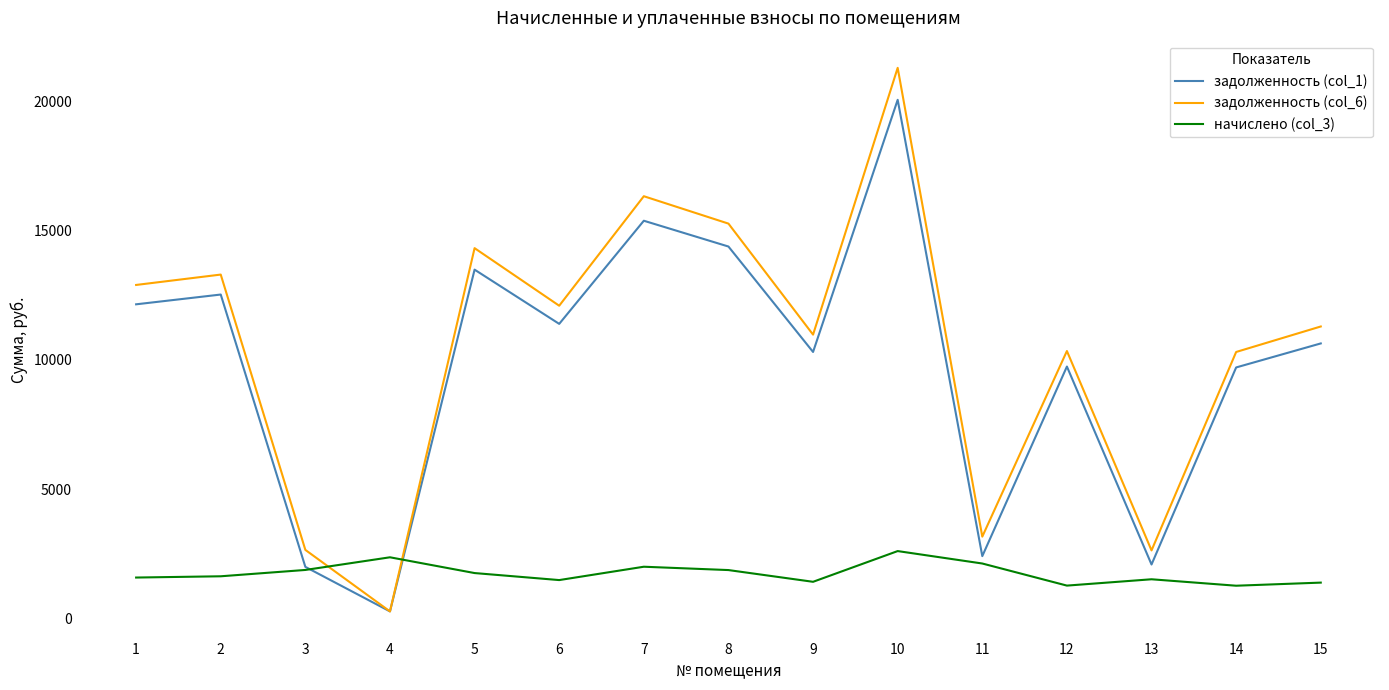

What is the minimum value shown in the chart?

261.9